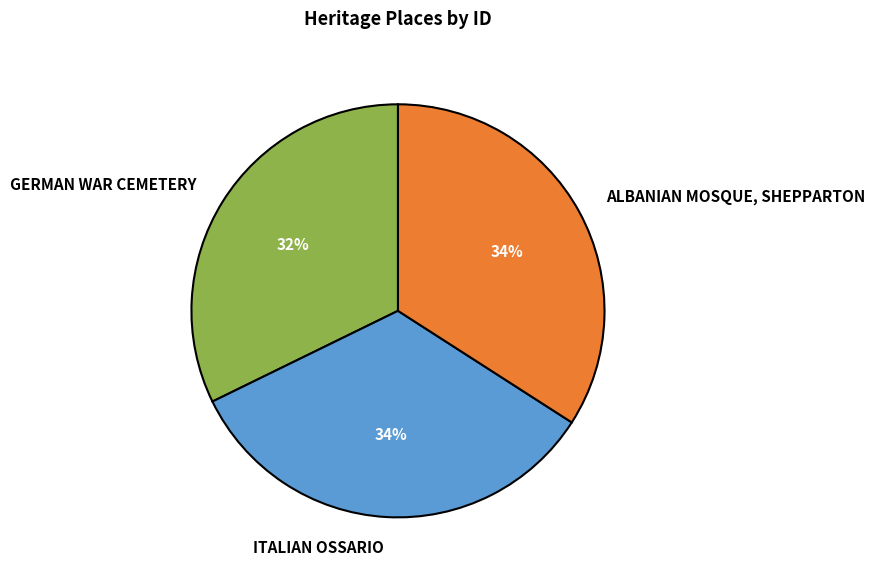

Is it true that GERMAN WAR CEMETERY is 46% of the pie?

False